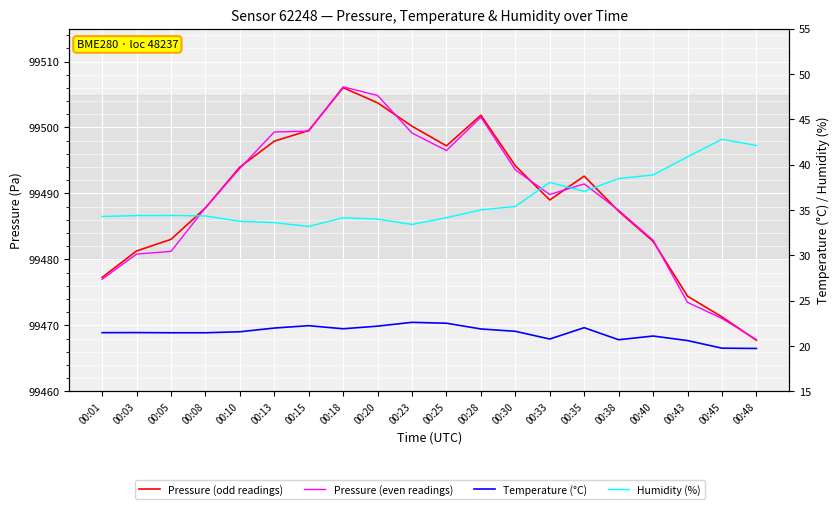

What is the total value across all series at 00:13?

199052.8